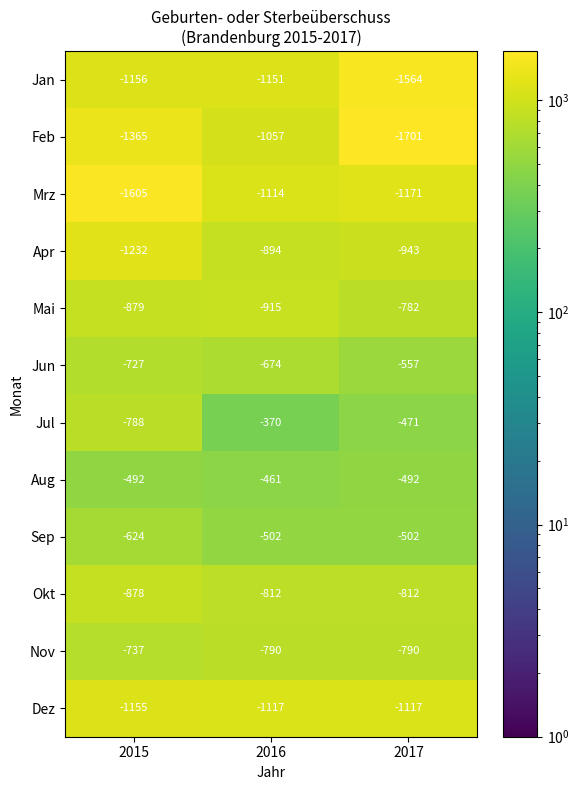

What is the greatest value displayed?

-370